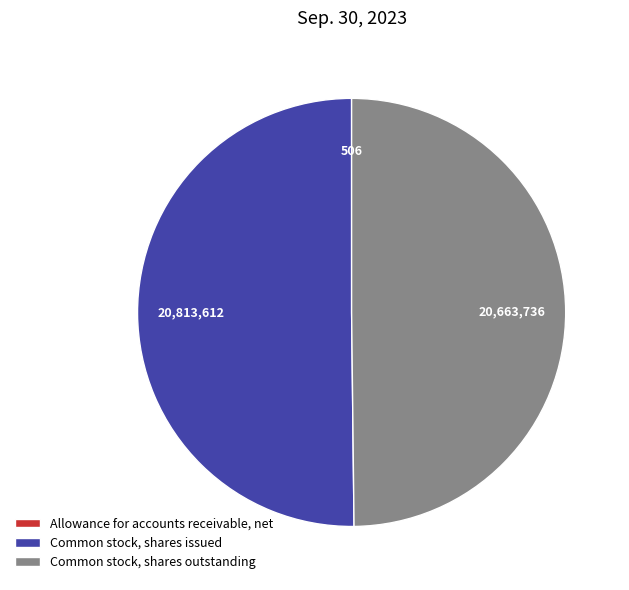

Do Common stock, shares outstanding and Common stock, shares issued together represent more than half of the pie?

Yes